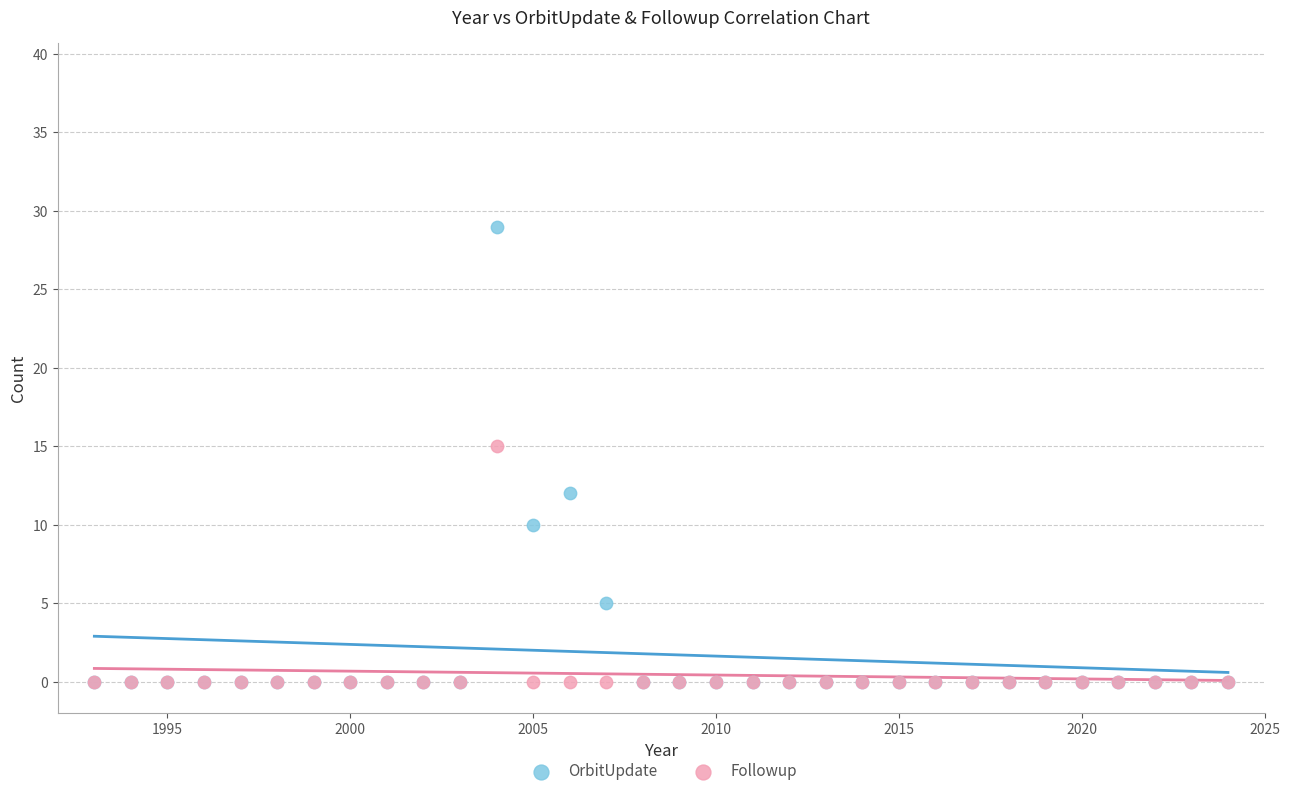

Across all series, what Y value is closest to 14?

15